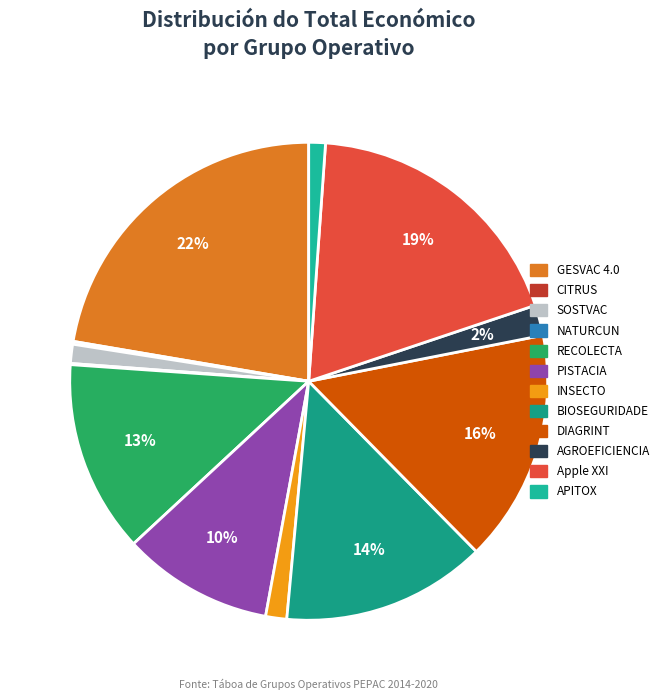

What percentage is the RECOLECTA slice, to the nearest percent?

13%